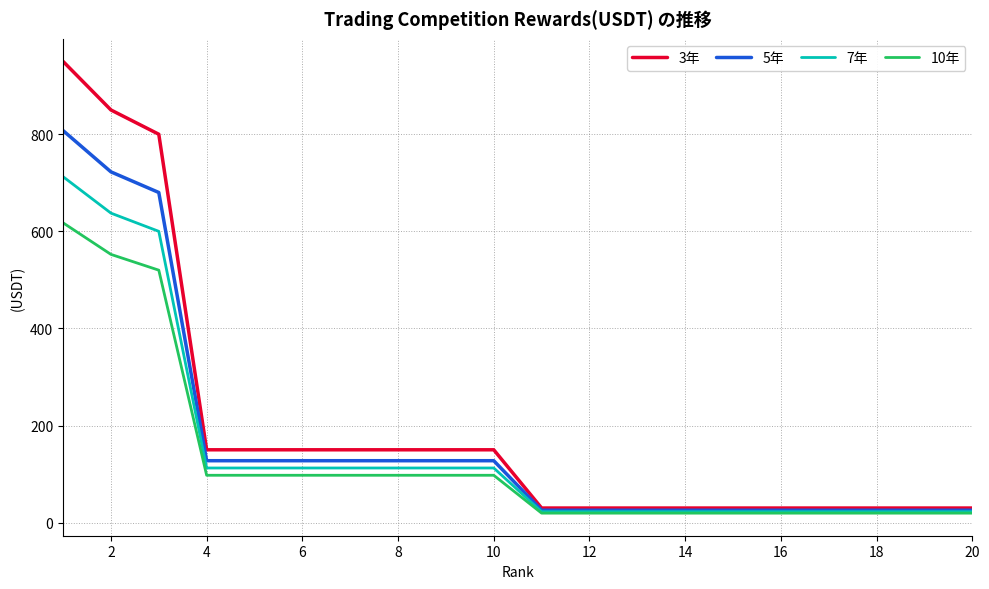

List the series in order of their peak value, highest first.

3年, 5年, 7年, 10年